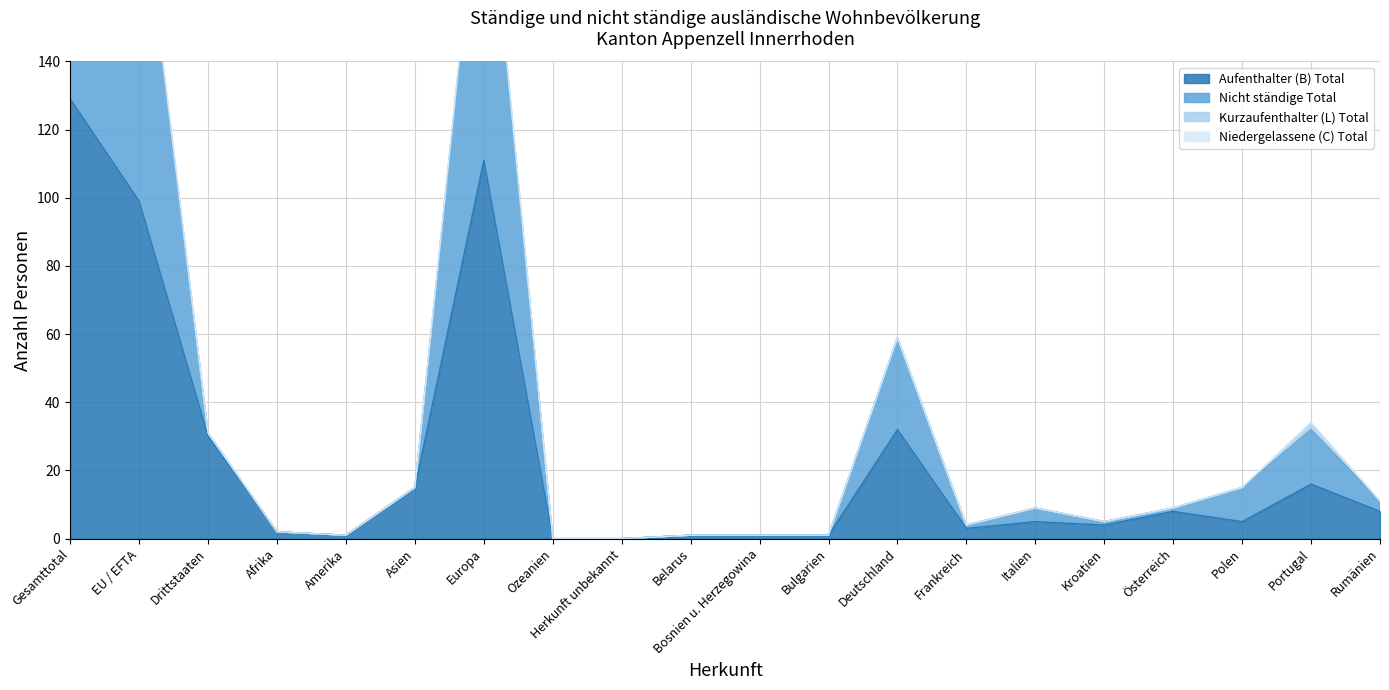

In Aufenthalter (B) Total, how many points are lower than both neighbors (excluding endpoints)?

4